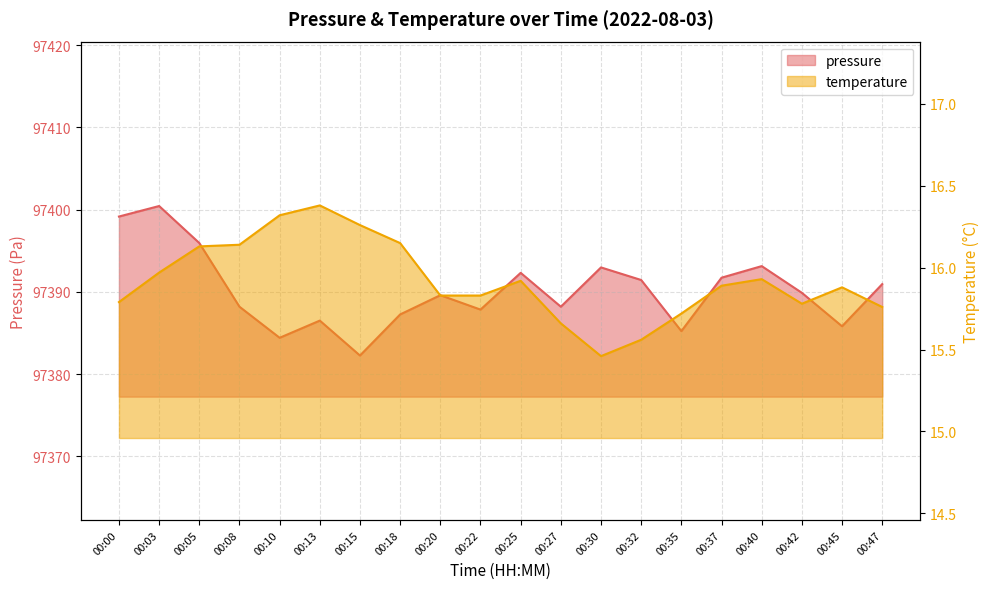

Which series has the largest total across all categories?

pressure